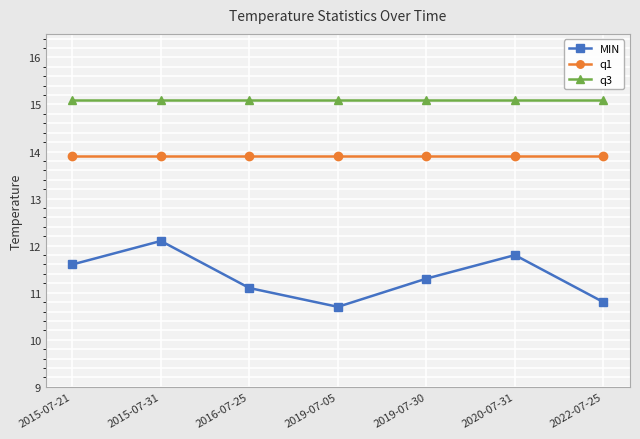

List the labels in order of MIN value, smallest first.

2019-07-05, 2022-07-25, 2016-07-25, 2019-07-30, 2015-07-21, 2020-07-31, 2015-07-31